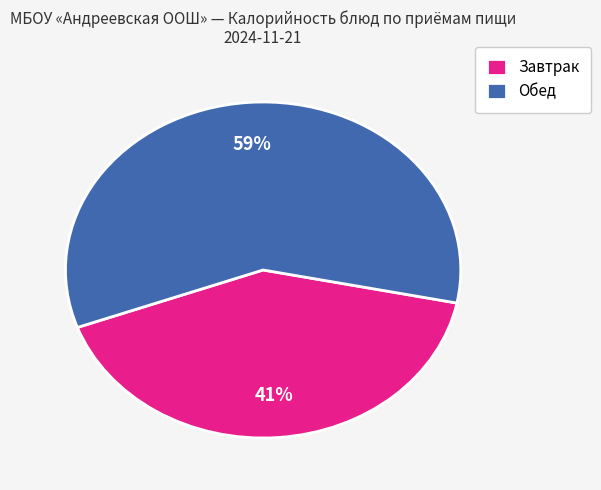

The Завтрак slice represents 41% of the pie. True or false?

True